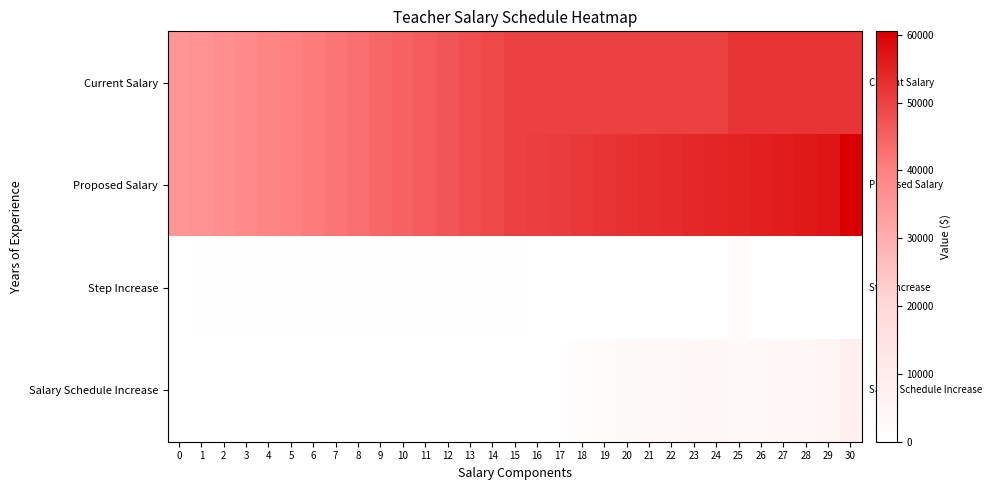

Between 6 and 20, which series saw the biggest shift?

Proposed Salary